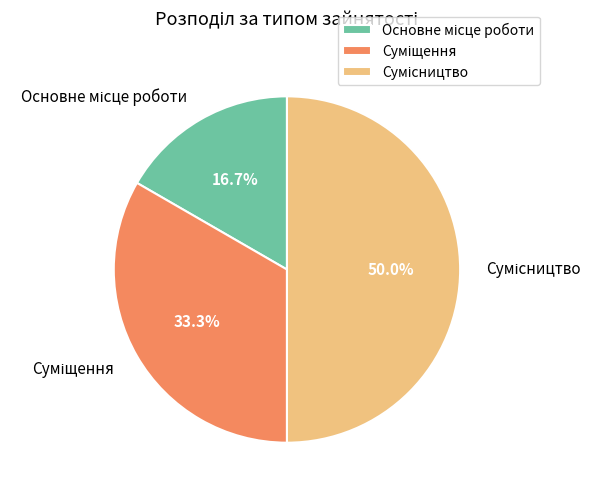

Count the number of slices in the pie.

3